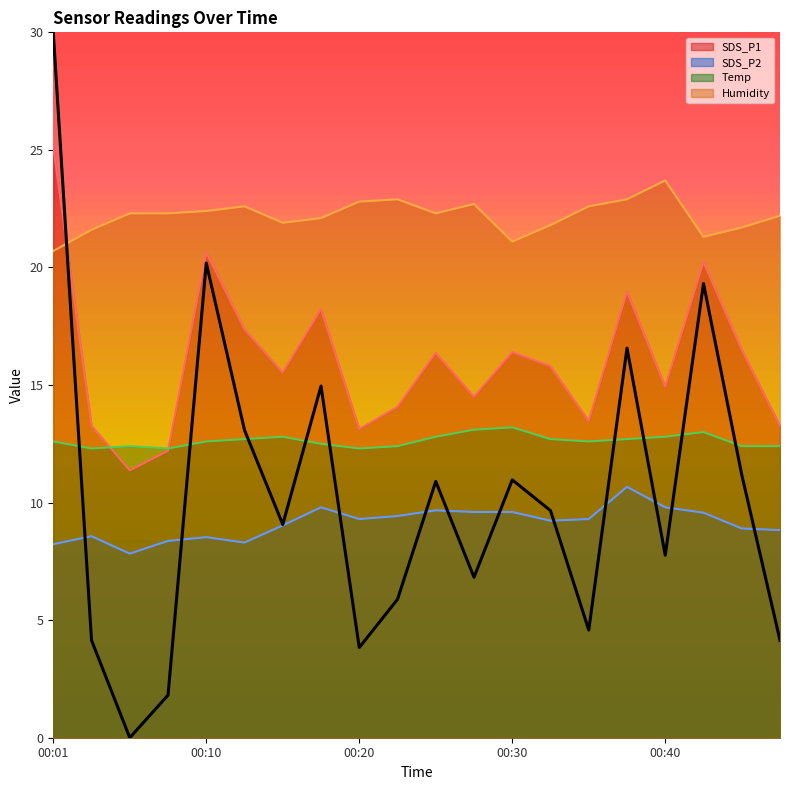

What is the spread (max minus min) of values at 00:30?

11.5